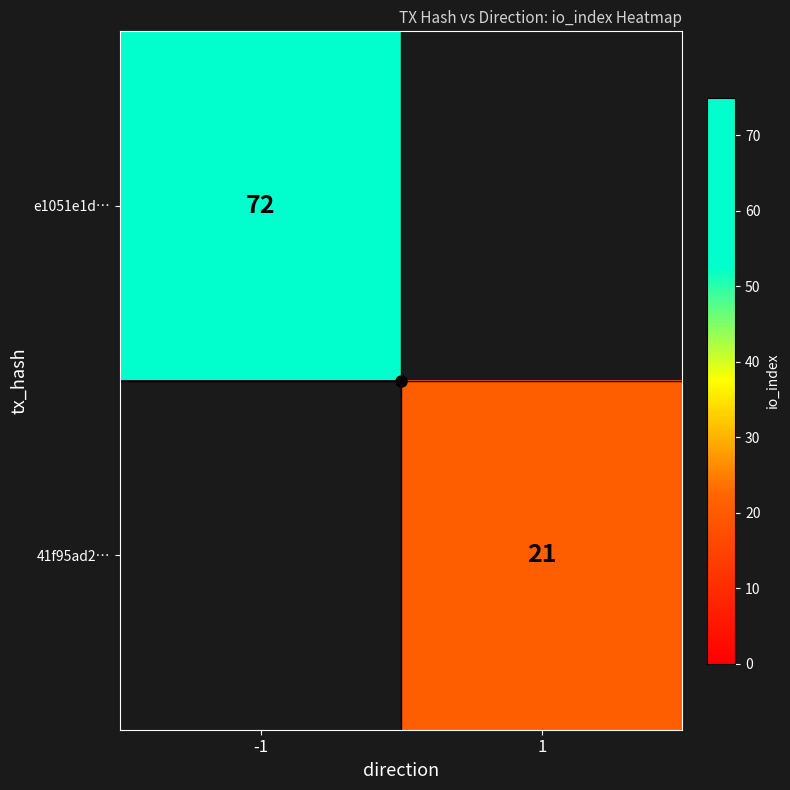

The value of 41f95ad2… at 1 is 7.1. True or false?

False